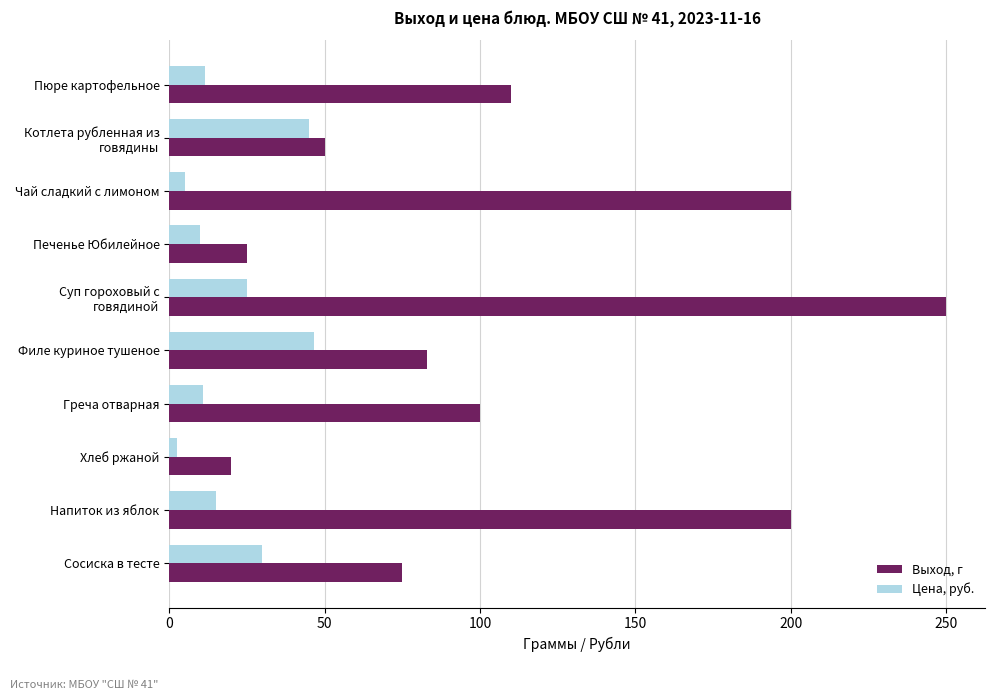

How many distinct data groups are displayed?

2